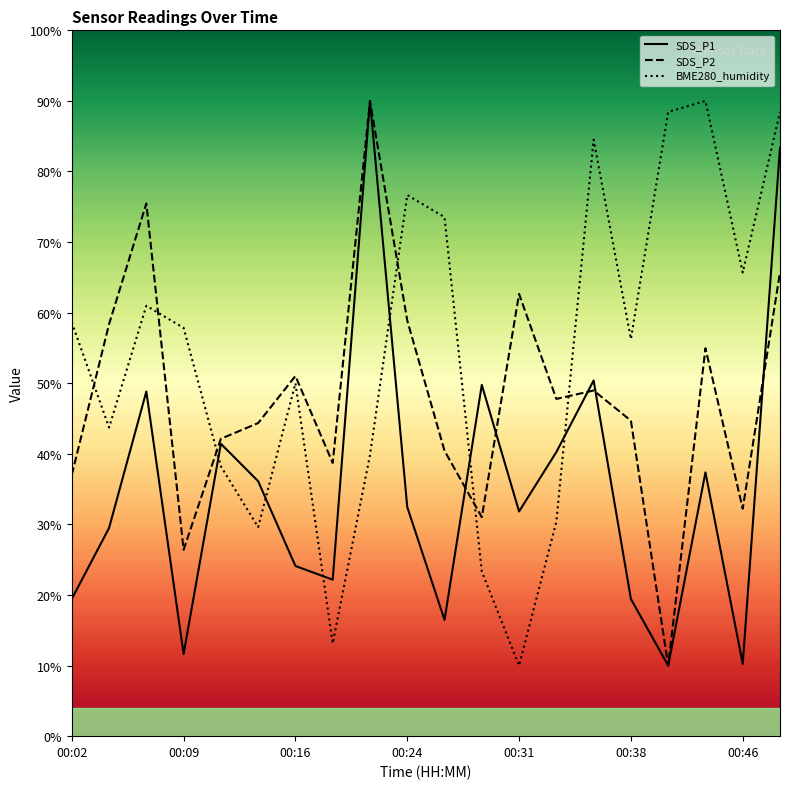

Which series has the largest total across all categories?

BME280_humidity